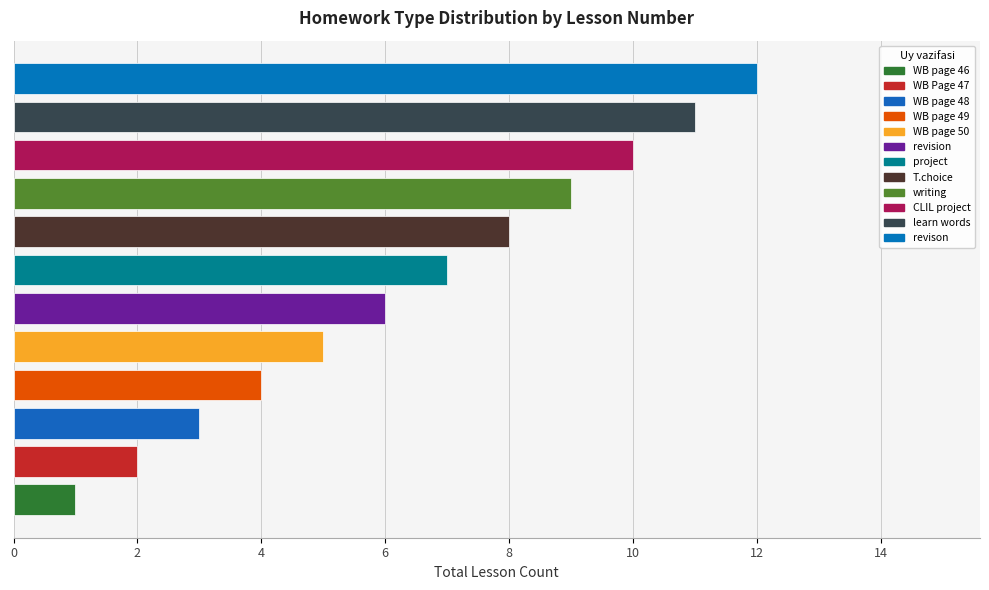

What is the difference between the maximum and second lowest values?

10